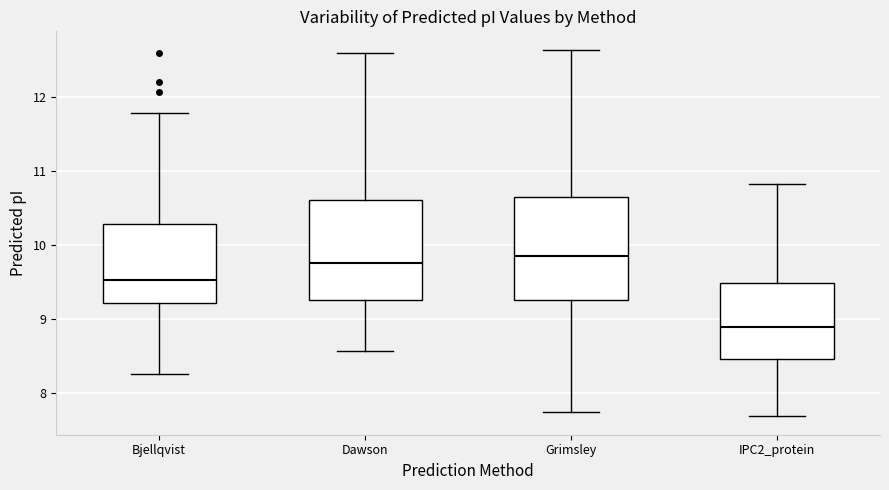

Reading left to right, read every box against the y-axis: the position of its median line, the range the box covers, and the ends of its whiskers. The values are not printed on the chart, so give them approximately, as read against the axis.

Bjellqvist: median 9.5, box 9.2 to 10.3, whiskers 8.3 to 11.8
Dawson: median 9.8, box 9.3 to 10.6, whiskers 8.6 to 12.6
Grimsley: median 9.9, box 9.3 to 10.6, whiskers 7.7 to 12.6
IPC2_protein: median 8.9, box 8.5 to 9.5, whiskers 7.7 to 10.8